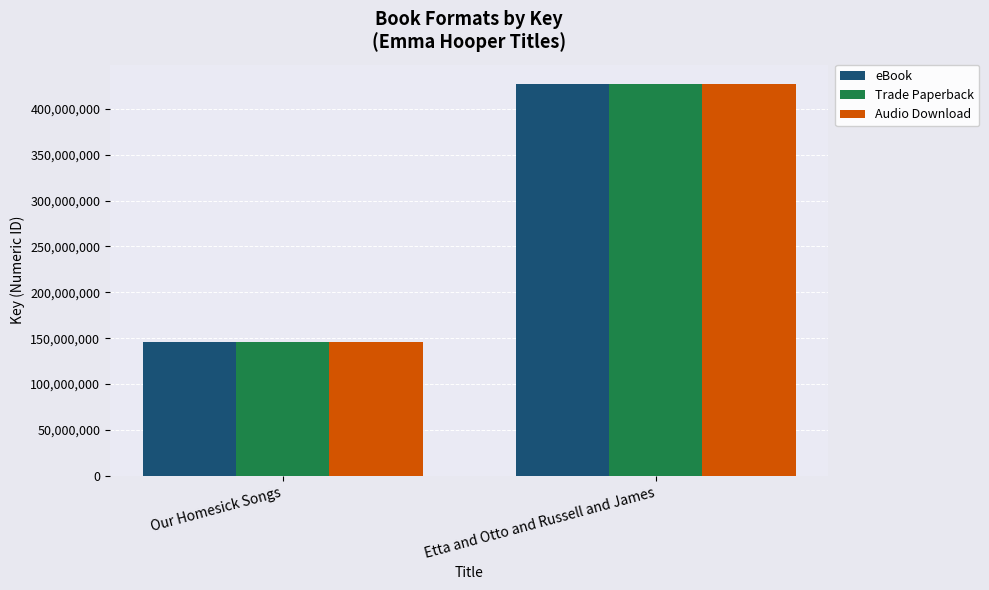

Rank the categories by Audio Download value from highest to lowest.

Etta and Otto and Russell and James, Our Homesick Songs